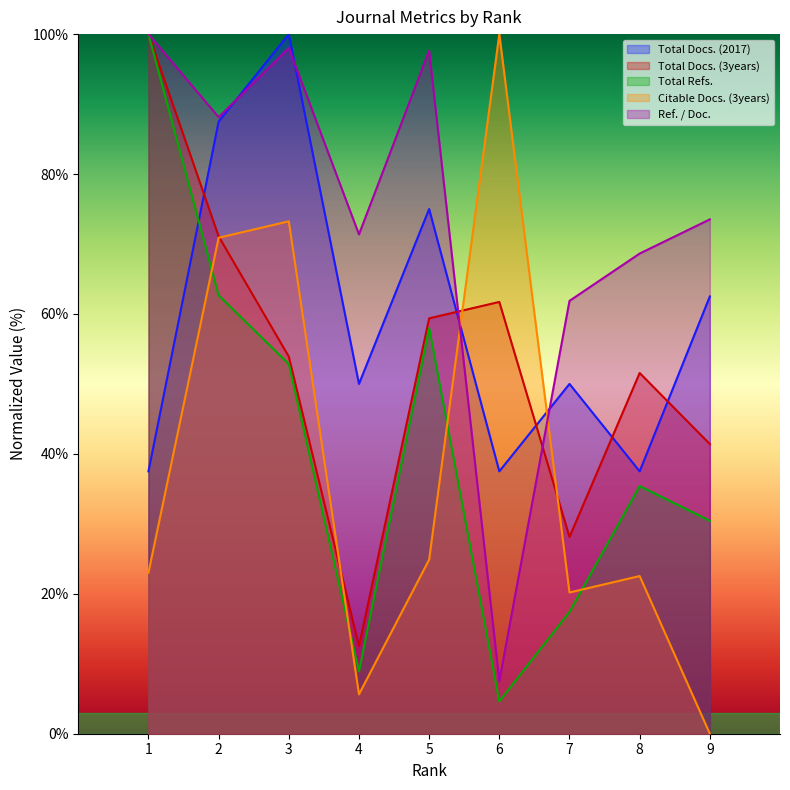

How many lines are shown in the chart?

5